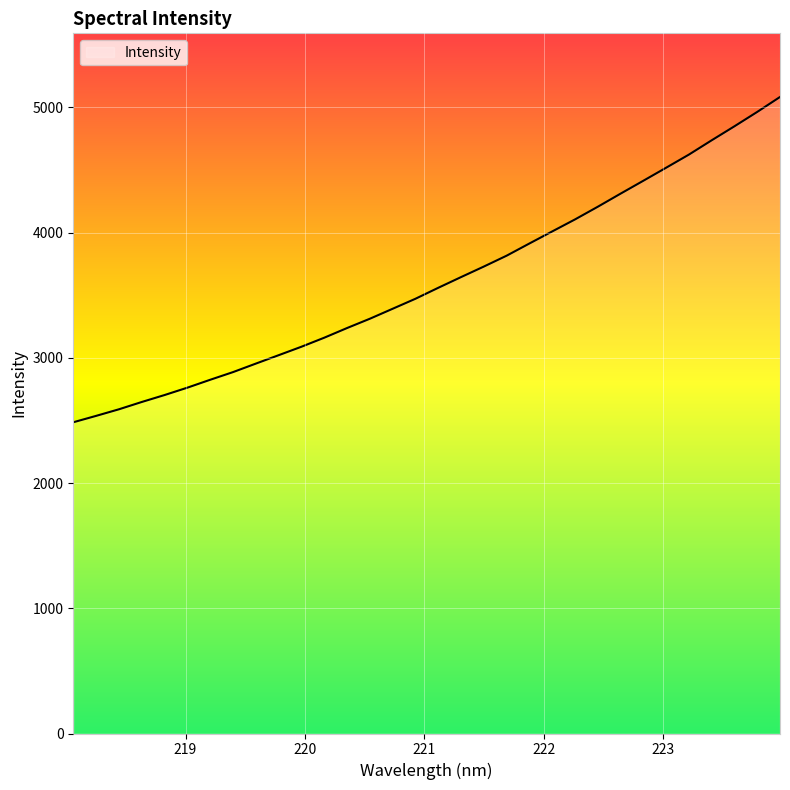

What is the smallest value displayed?

2485.7